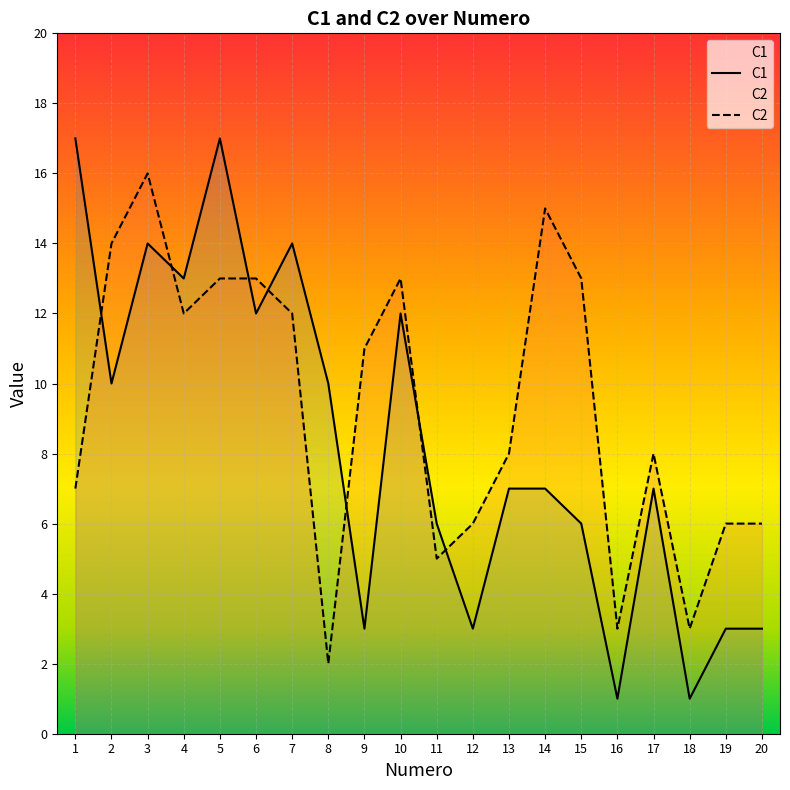

Where is the first local maximum for C1?

3